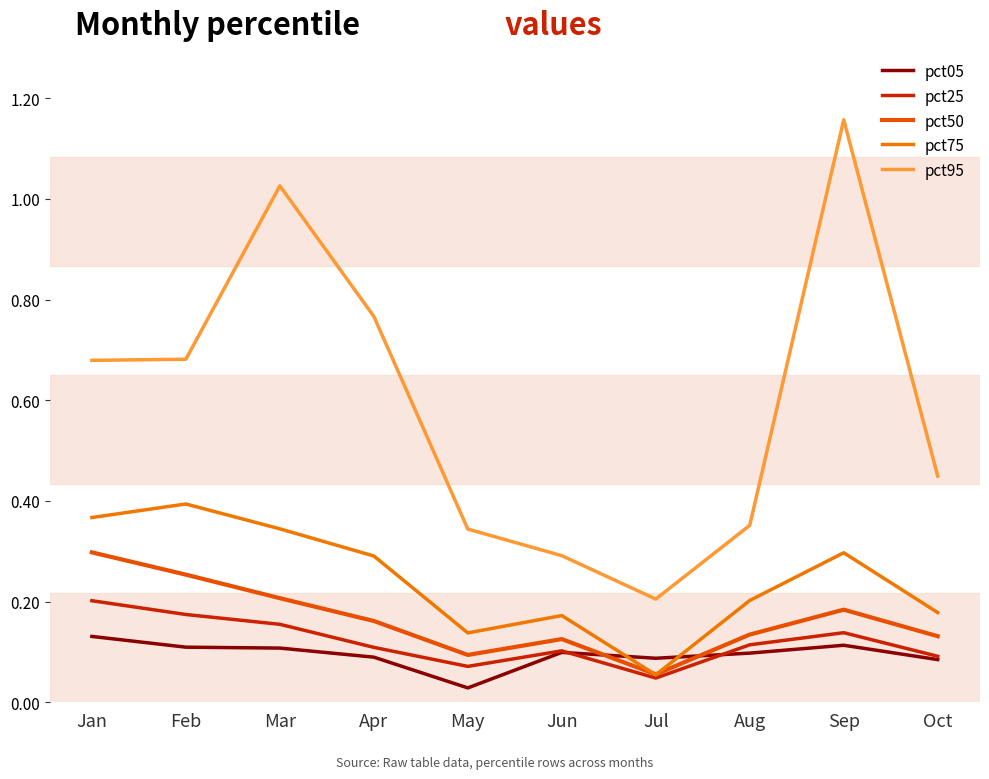

List the series in order of their peak value, highest first.

pct95, pct75, pct50, pct25, pct05